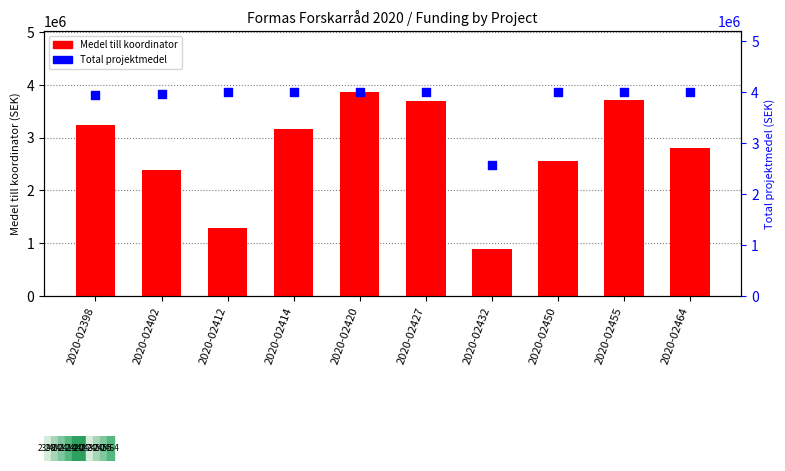

At which category is the sum across all series the highest?

2020-02420